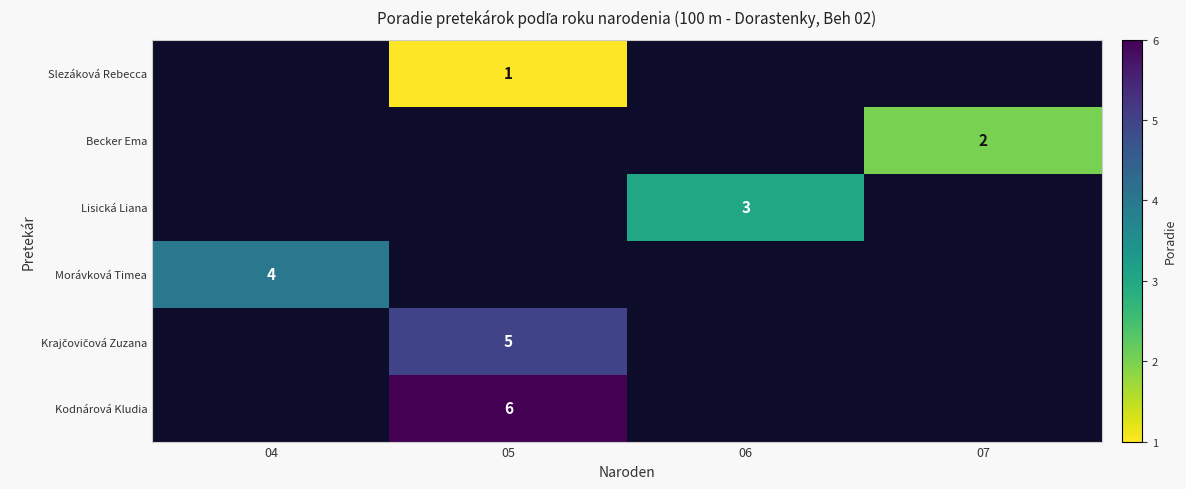

How many series are shown in this chart?

6